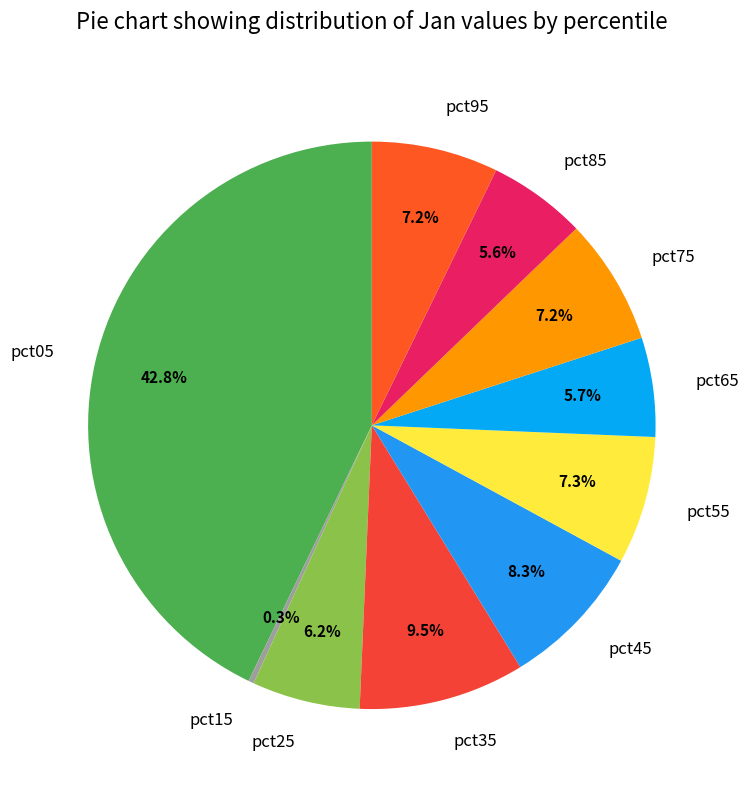

Which slice is the largest?

pct05